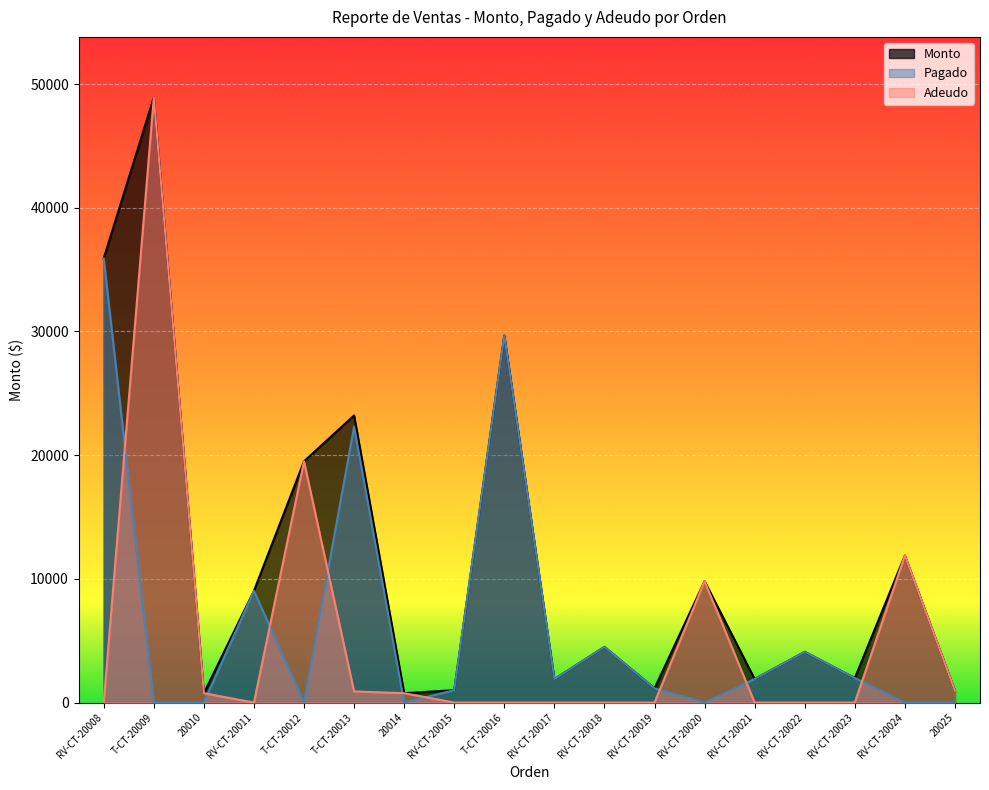

What is the label of the 2nd point from the left?

T-CT-20009